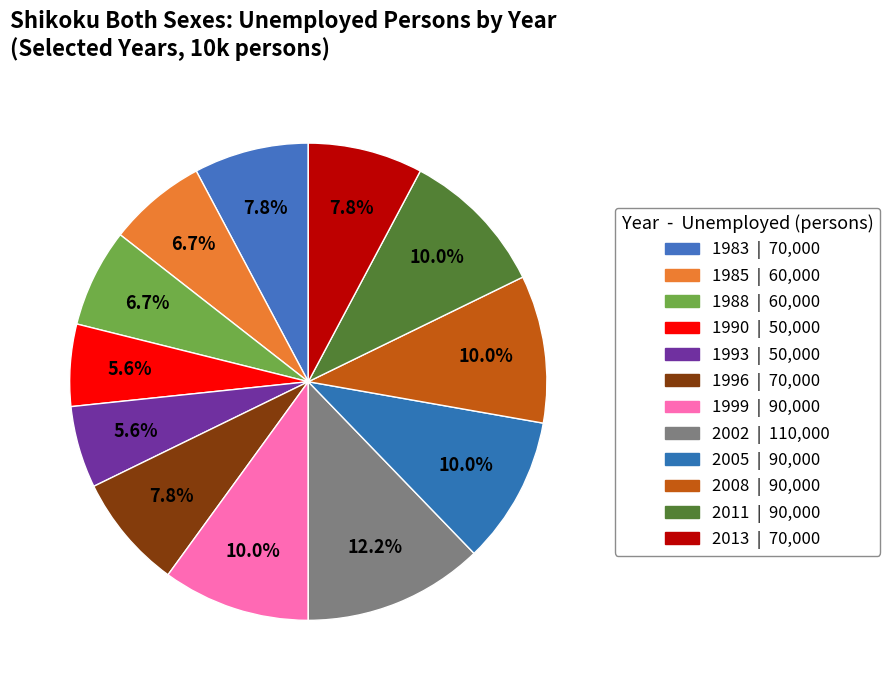

Count the number of slices in the pie.

12